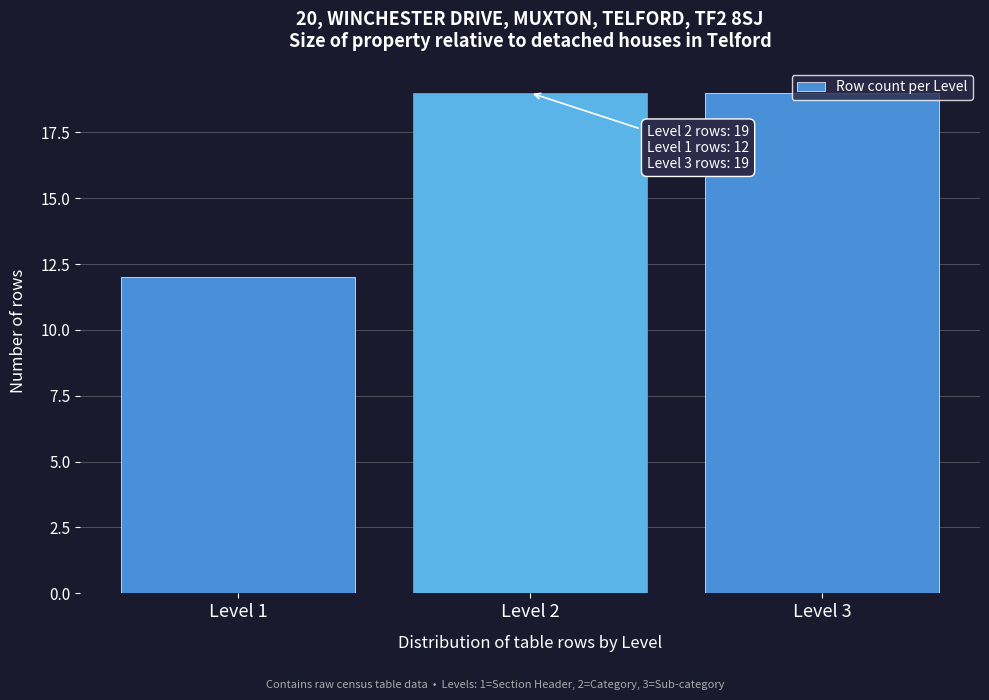

What is the sum of the values at Level 3 and Level 1?

31